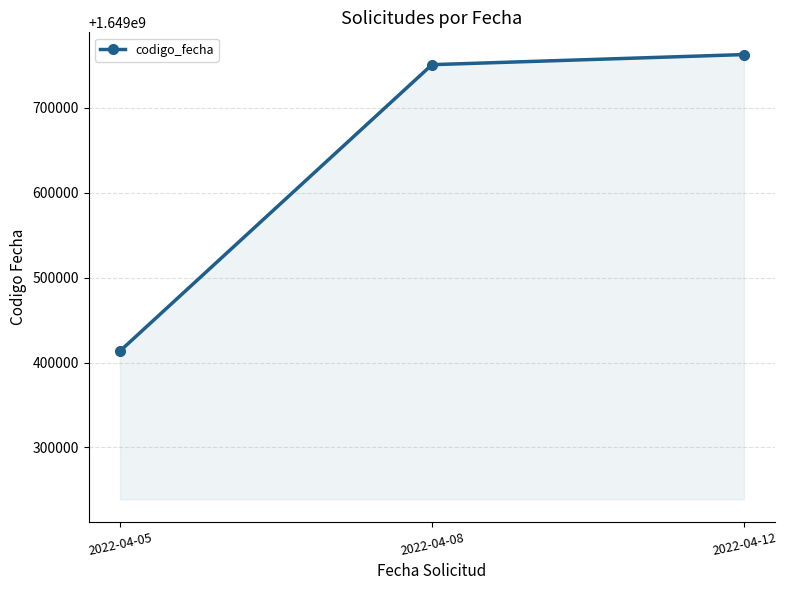

How many lines are shown in the chart?

1